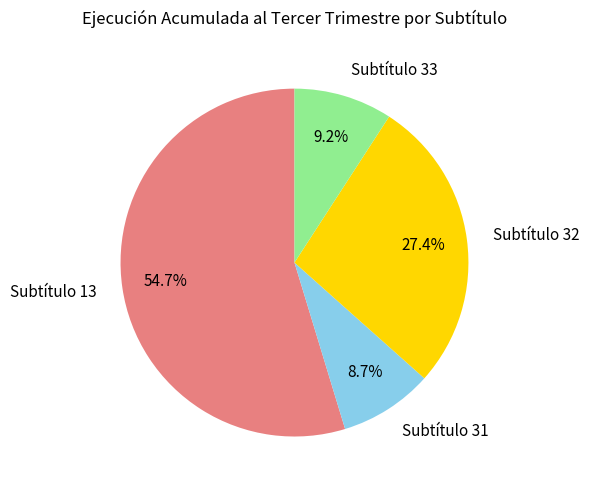

Which slice is the largest?

Subtítulo 13